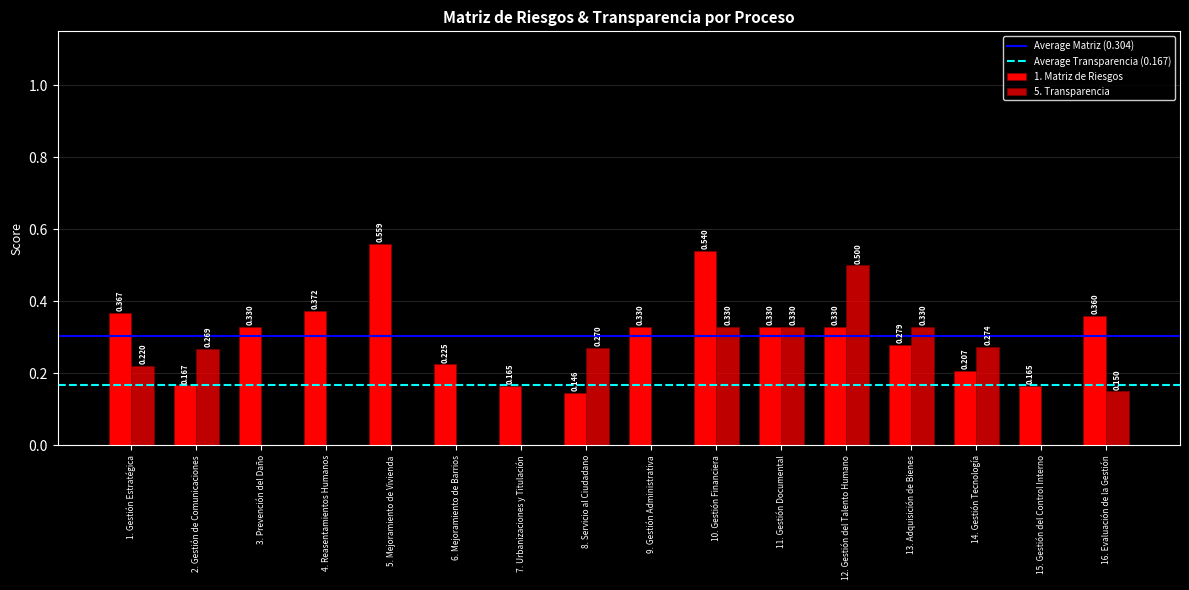

Reading left to right, transcribe all the data shown in this chart.

1. Matriz de Riesgos: 0.4	0.2	0.3	0.4	0.6	0.2	0.2	0.1	0.3	0.5	0.3	0.3	0.3	0.2	0.2	0.4
5. Transparencia: 0.2	0.3	0.0	0.0	0.0	0.0	0.0	0.3	0.0	0.3	0.3	0.5	0.3	0.3	0.0	0.1